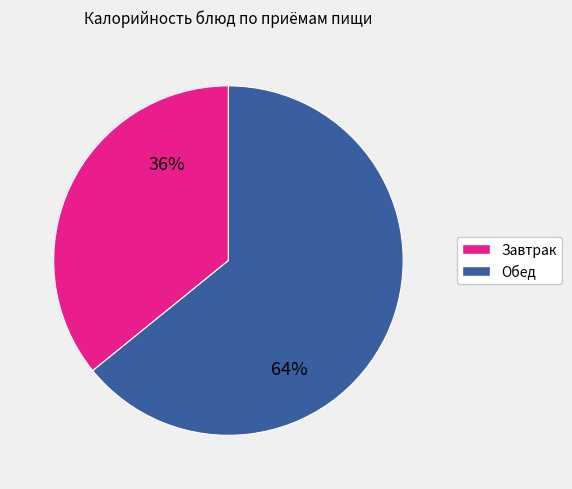

Does any single category account for the majority?

Yes